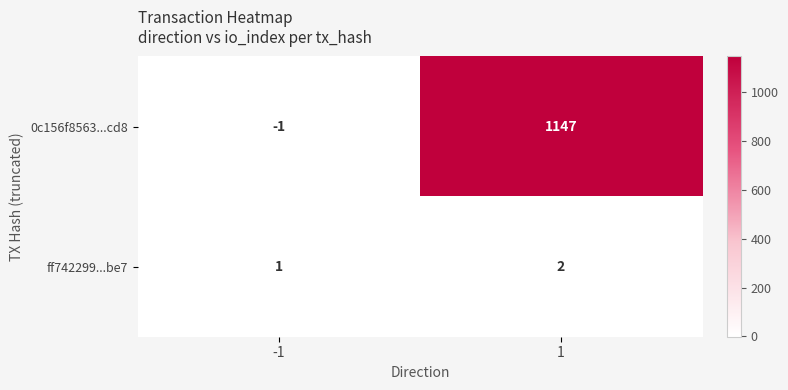

How many distinct data groups are displayed?

2